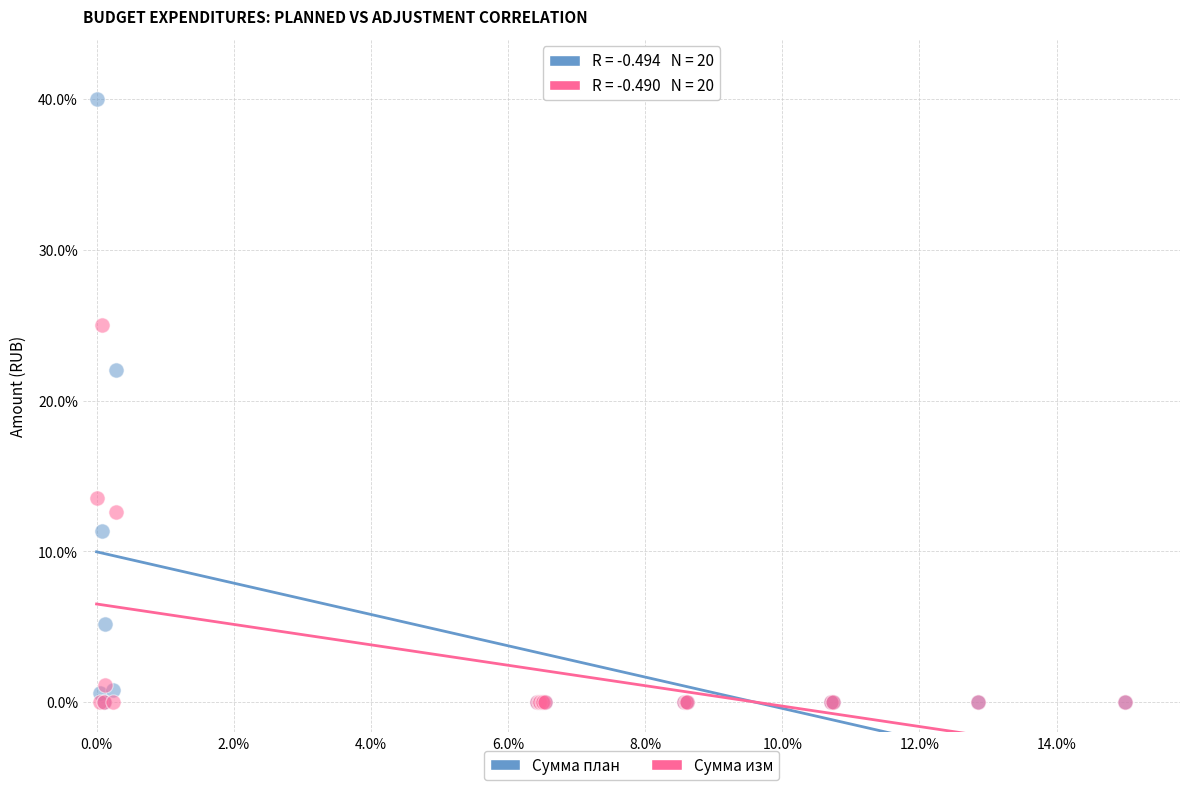

Which series has the widest spread of Y values?

Сумма план